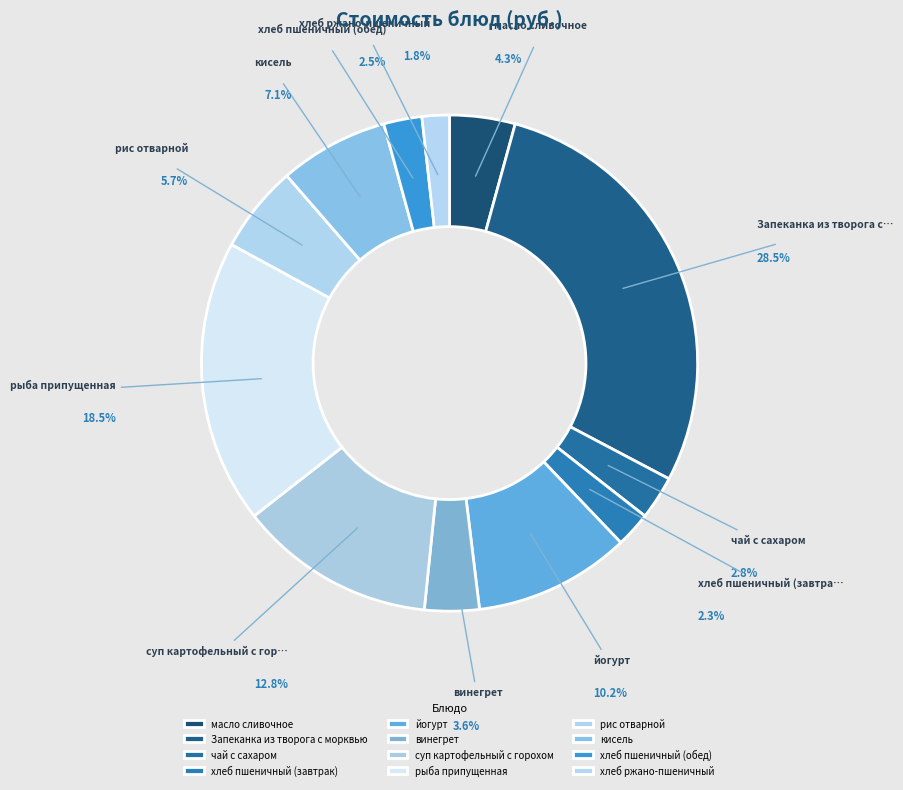

True or false: суп картофельный с горохом accounts for 7% of the total.

False